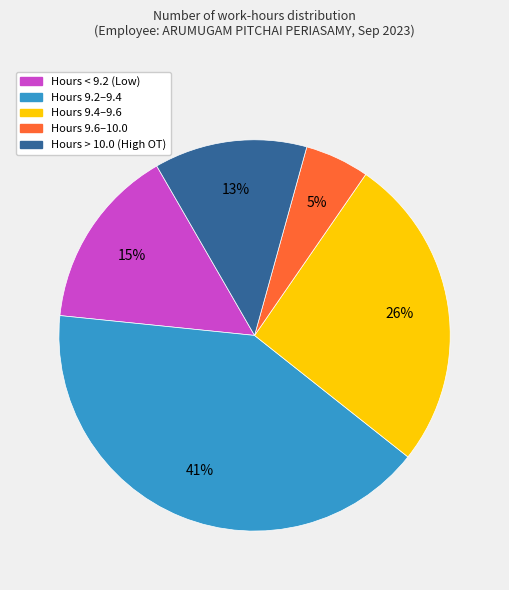

To the nearest percent, what is the difference between the largest and smallest slice percentages?

36%